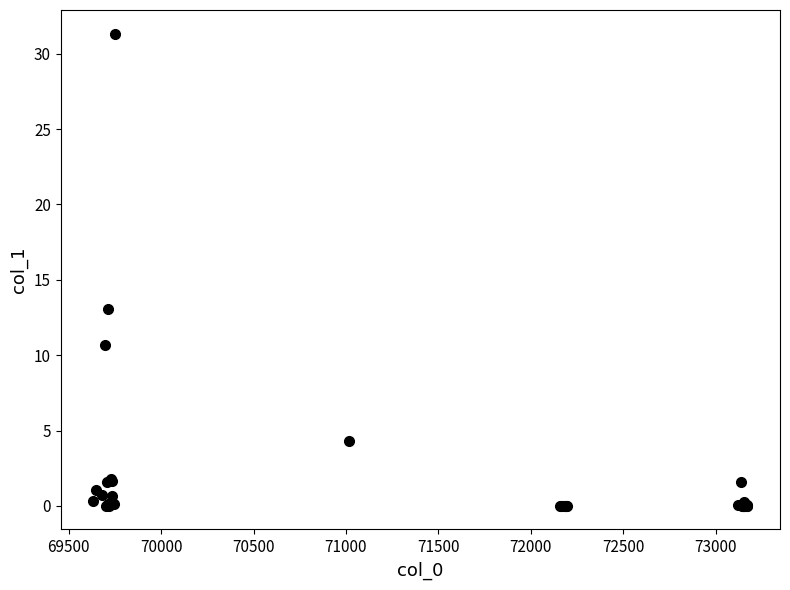

What Y value in the scatter plot is closest to 15?

13.1